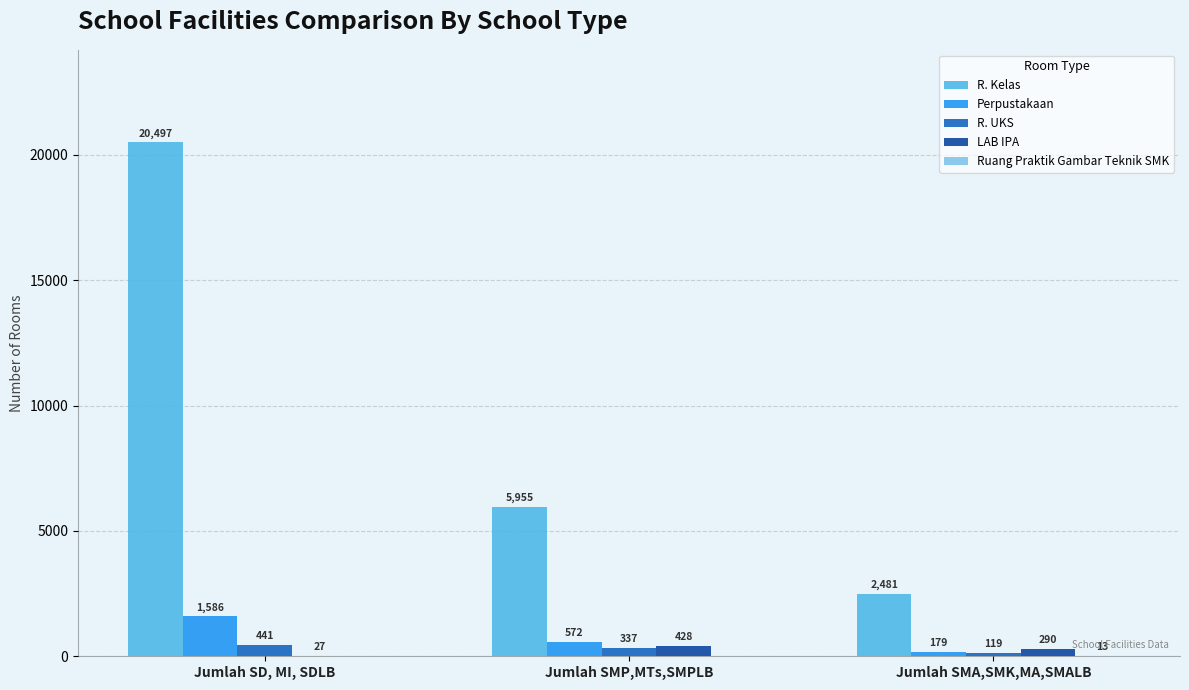

Which series changed the most between Jumlah SD, MI, SDLB and Jumlah SMA,SMK,MA,SMALB?

R. Kelas